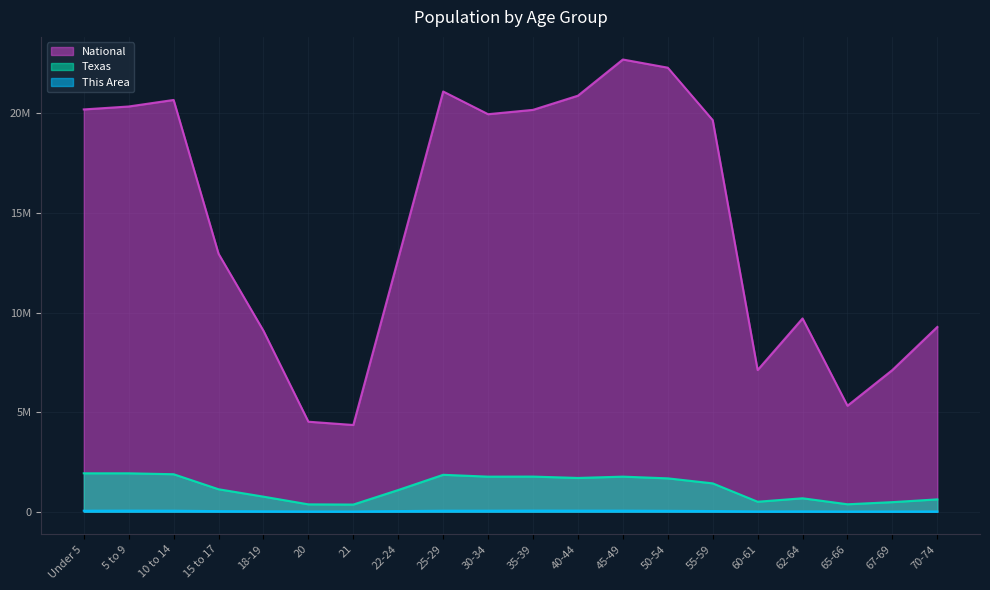

Which category has the lowest value in the Texas series?

21